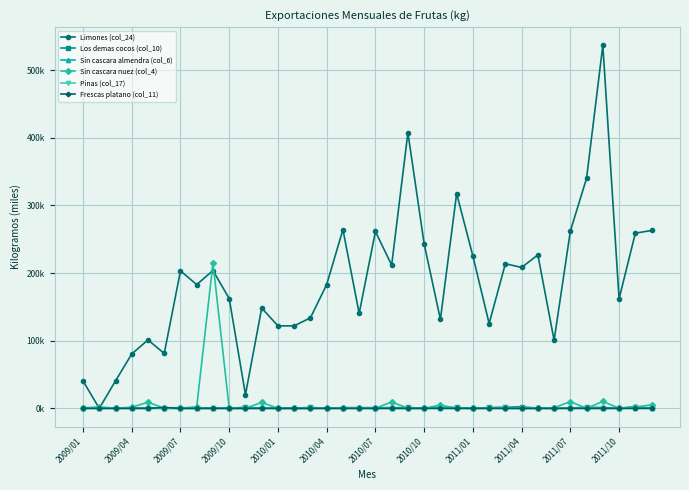

At which category does the chart reach its minimum across all series?

2009/04